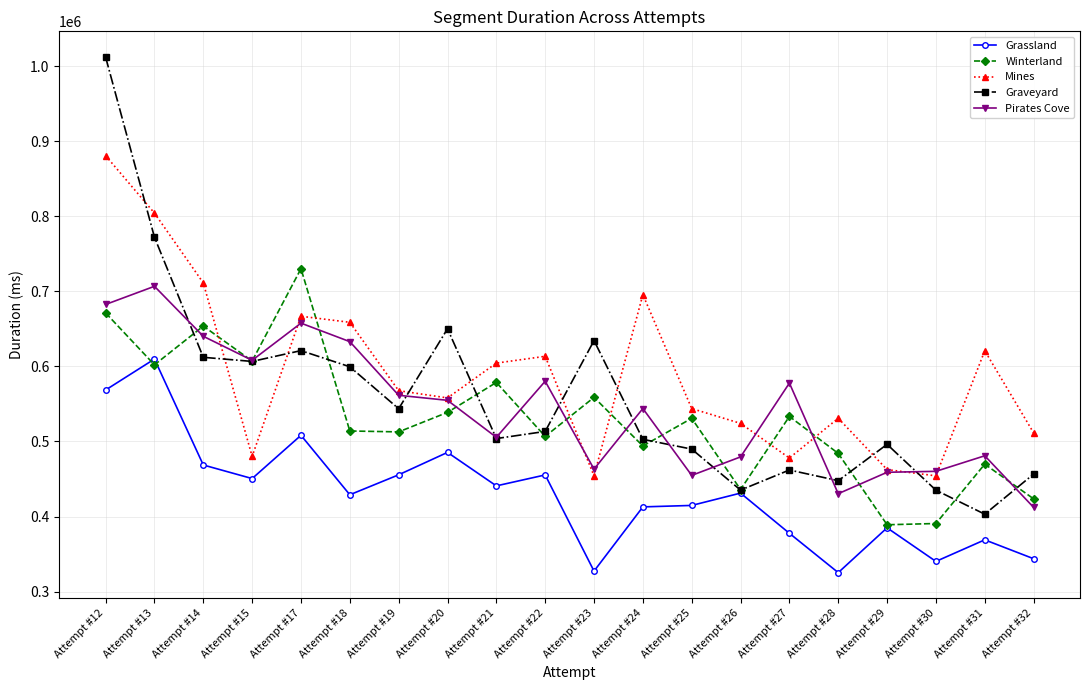

At which category is the sum across all series the highest?

Attempt #12